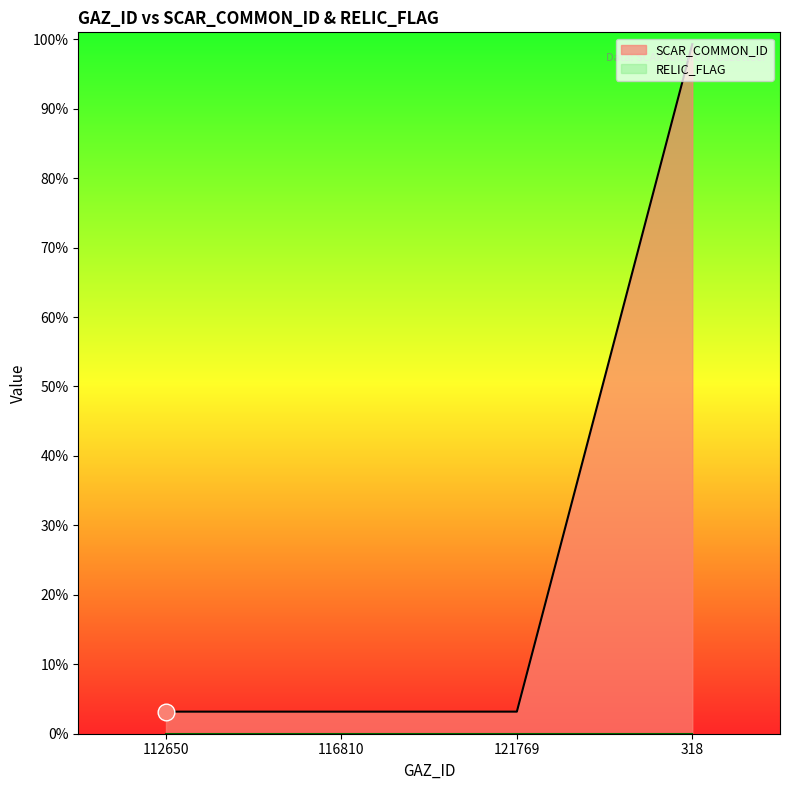

What is the difference between the maximum and minimum values?

9612